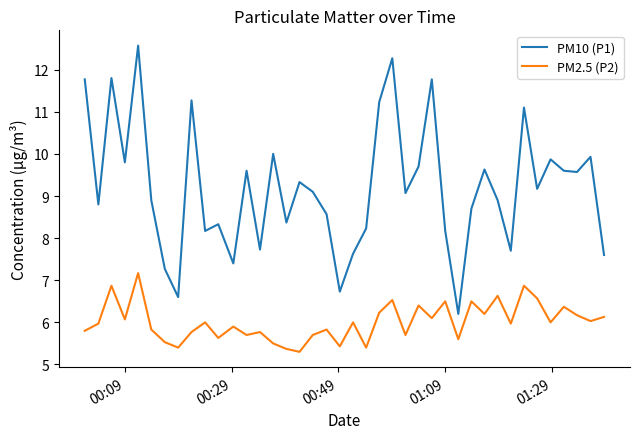

True or false: PM2.5 (P2) and PM10 (P1) intersect in this chart.

False